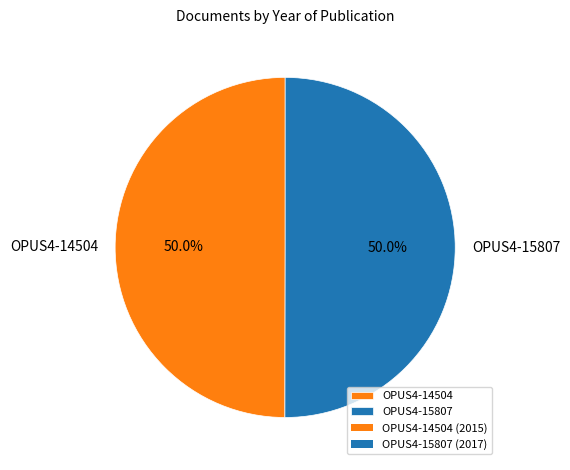

How many slices are in this pie chart?

2